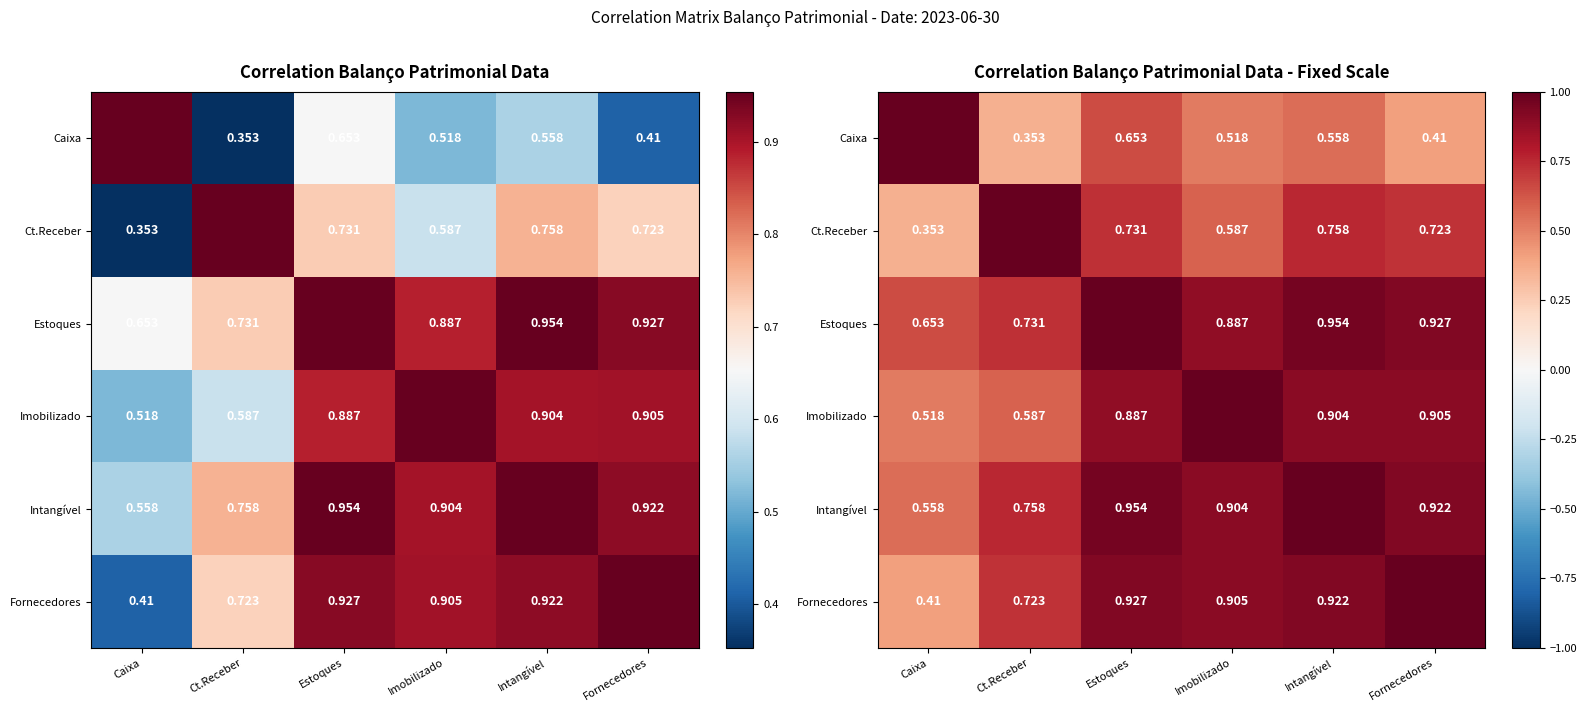

True or false: Caixa has a value of 0.3 at Estoques.

False